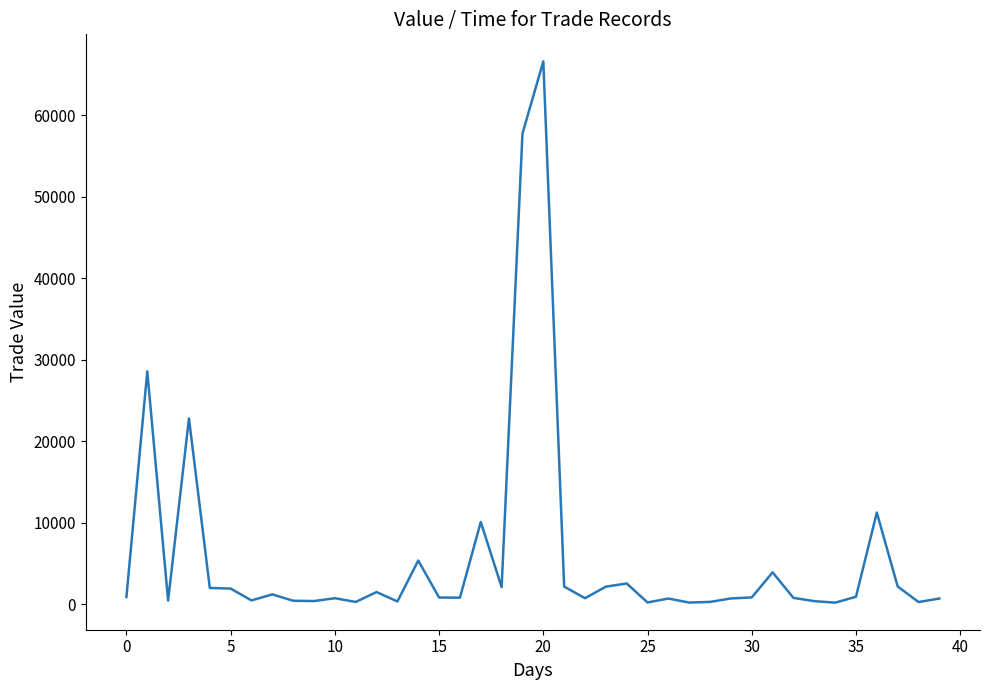

What is the maximum value shown in the chart?

66628